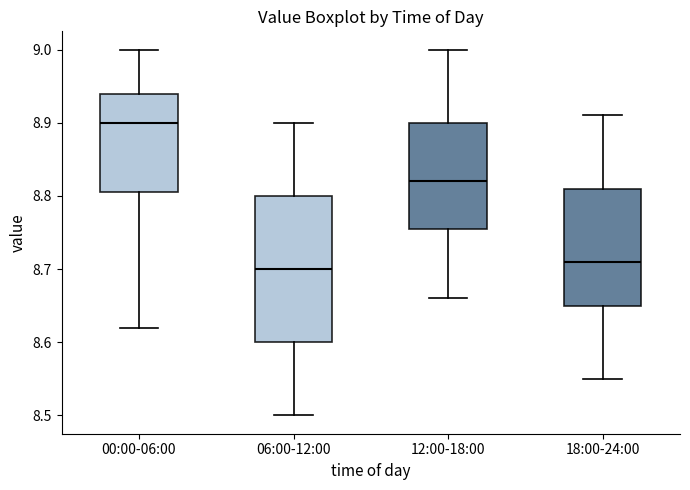

Which box is the tallest, from its lower edge to its upper edge?

06:00-12:00